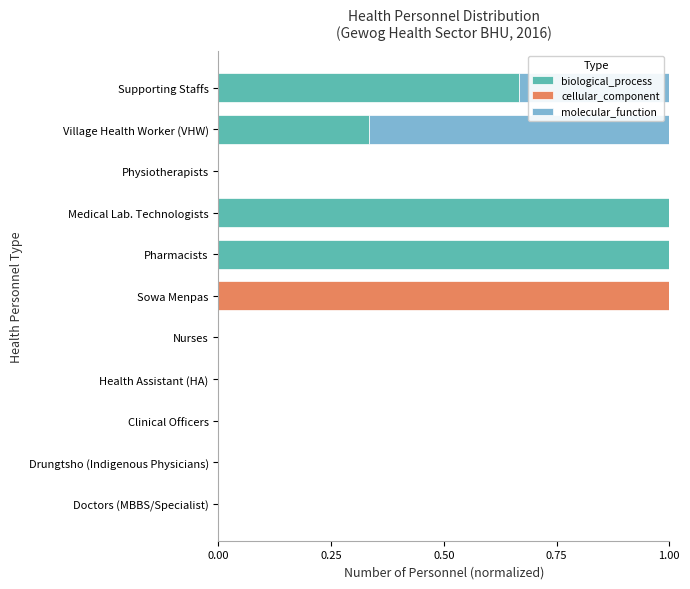

How many data points does each series have?

11